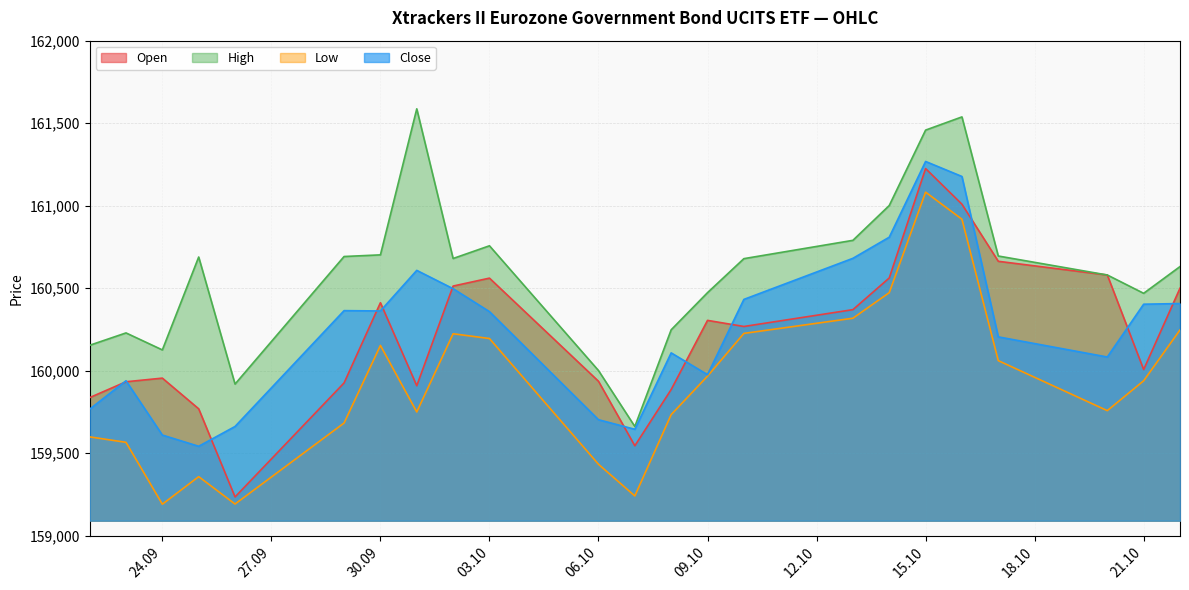

Which series has the largest total across all categories?

High